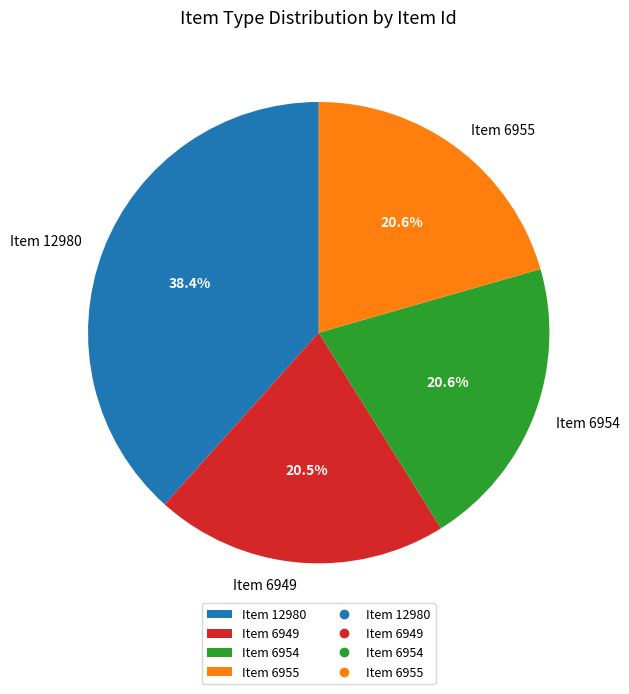

To the nearest percent, what is the average slice percentage?

25%